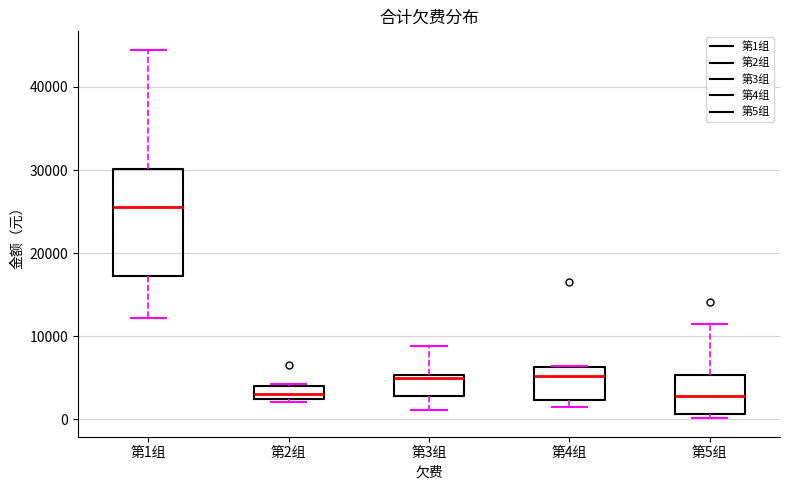

Reading left to right, transcribe this box plot: for each box, give where its median line is, the range the box spans, and where its two whiskers end, as read against the y-axis. The values are not printed on the chart, so give them approximately, as read against the axis.

第1组: median 26000, box 17000 to 30000, whiskers 12000 to 44000
第2组: median 3000, box 2000 to 4000, whiskers 2000 (just below the box's lower edge) to 4000
第3组: median 5000 (just below the box's upper edge), box 3000 to 5000, whiskers 1000 to 9000
第4组: median 5000, box 2000 to 6000, whiskers 1000 to 6000
第5组: median 3000, box 1000 to 5000, whiskers 0 to 11000